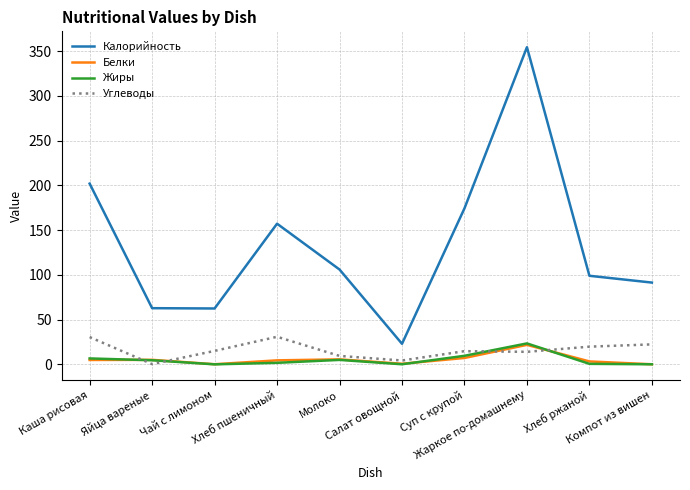

What is the average value of the Белки series?

5.3